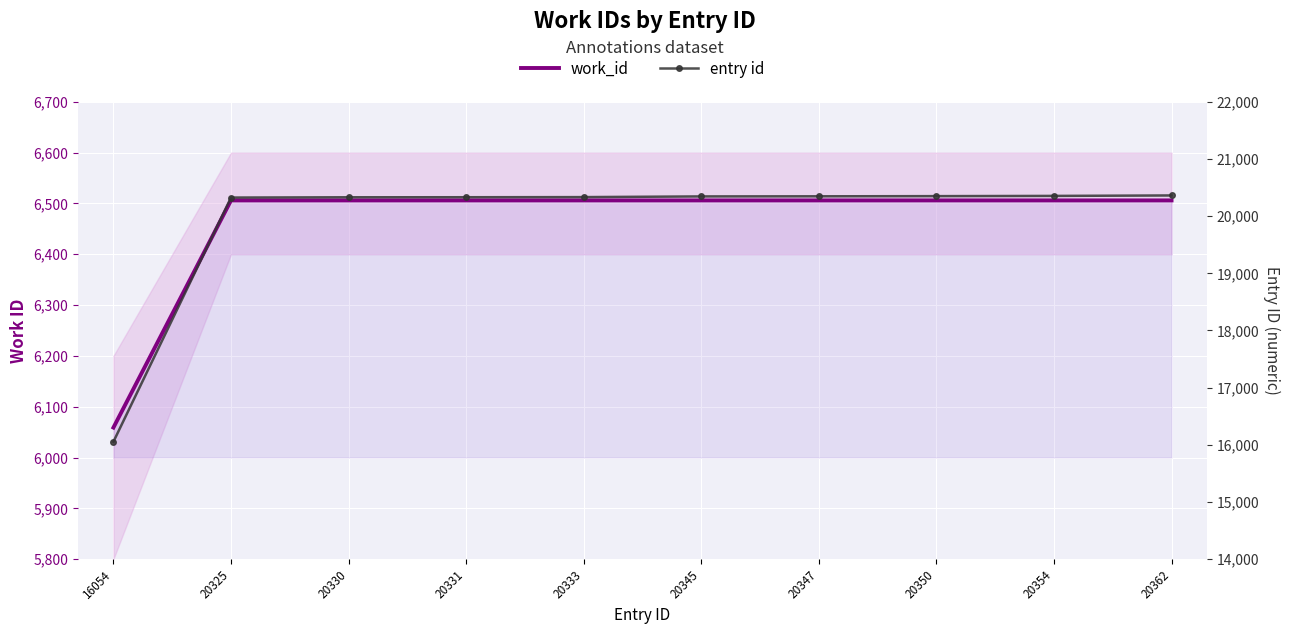

True or false: work_id has a value of 6506 at 20325.

True